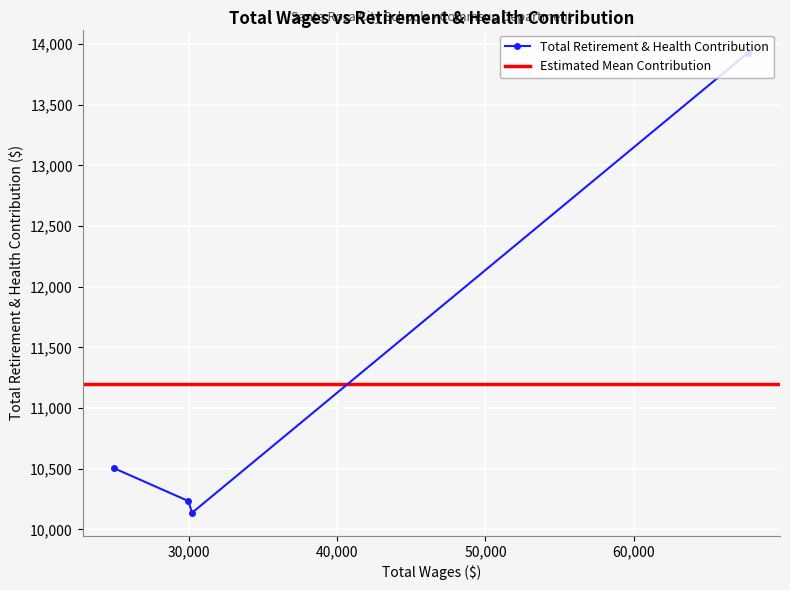

What is the highest value of the Total Retirement & Health Contribution series?

13929